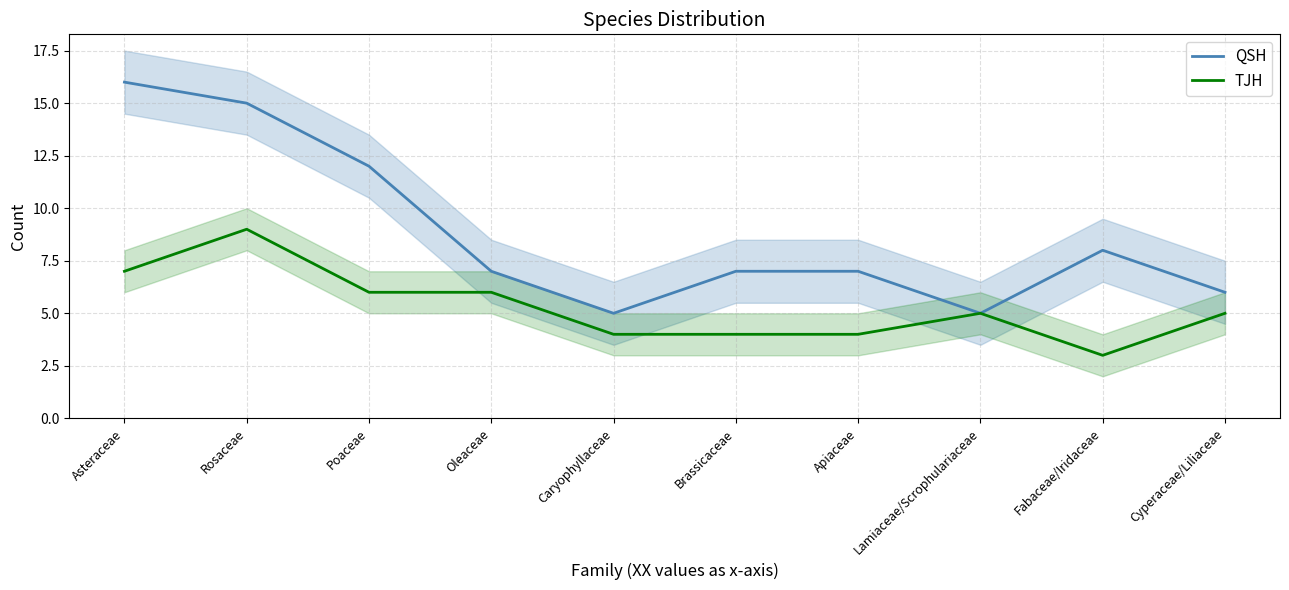

True or false: TJH and QSH intersect in this chart.

False